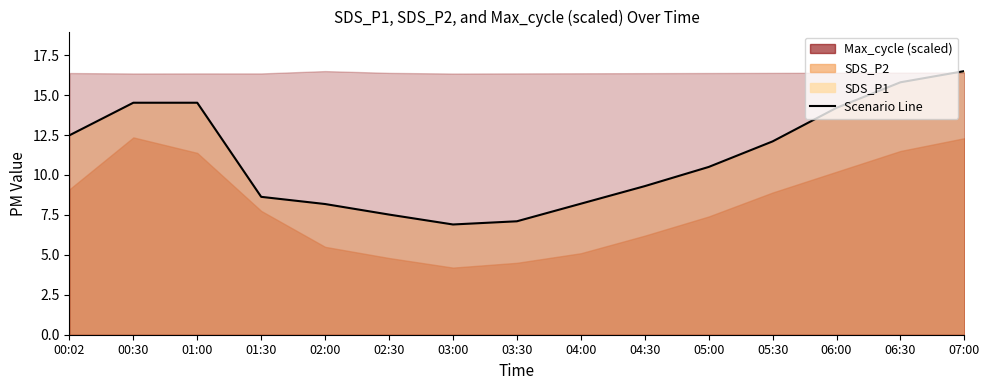

What is the label of the 12th point from the right?

01:30